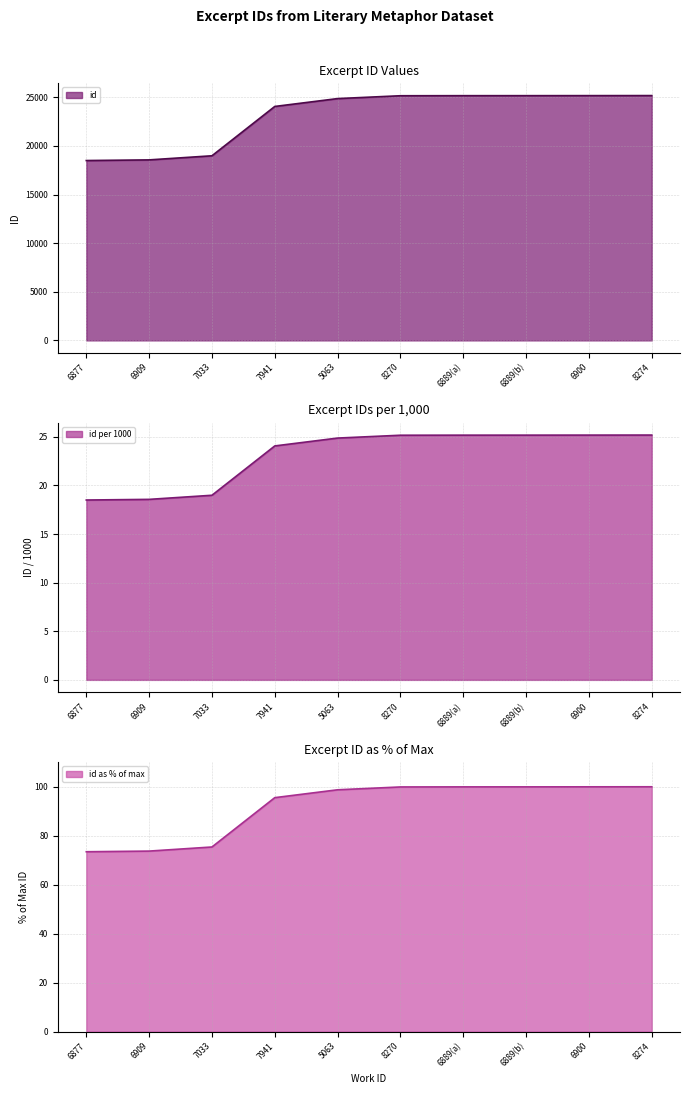

What is the greatest value displayed?

25185